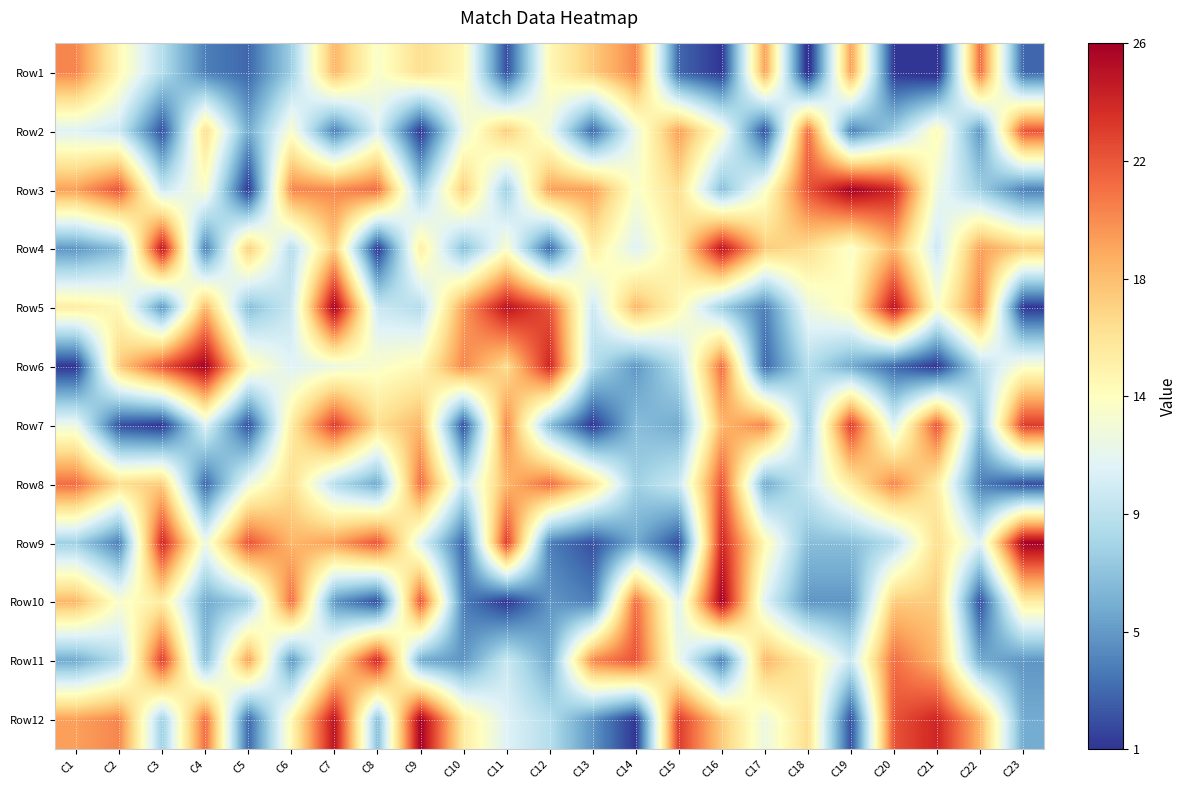

Which series has the largest total across all categories?

Row3